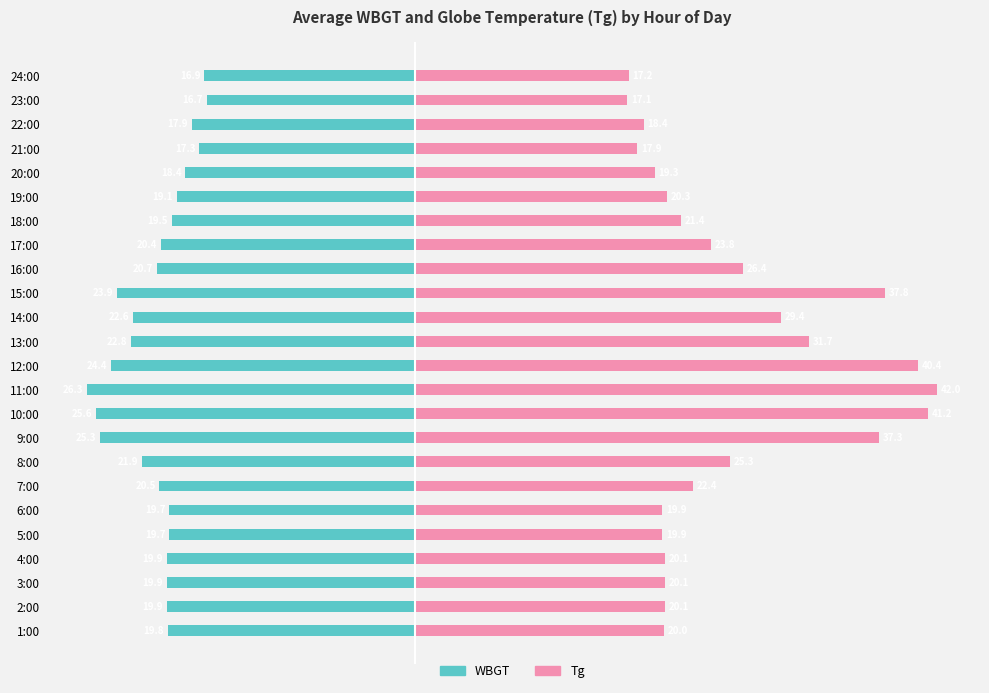

What is the difference between the maximum and minimum values in the Tg series?

24.9